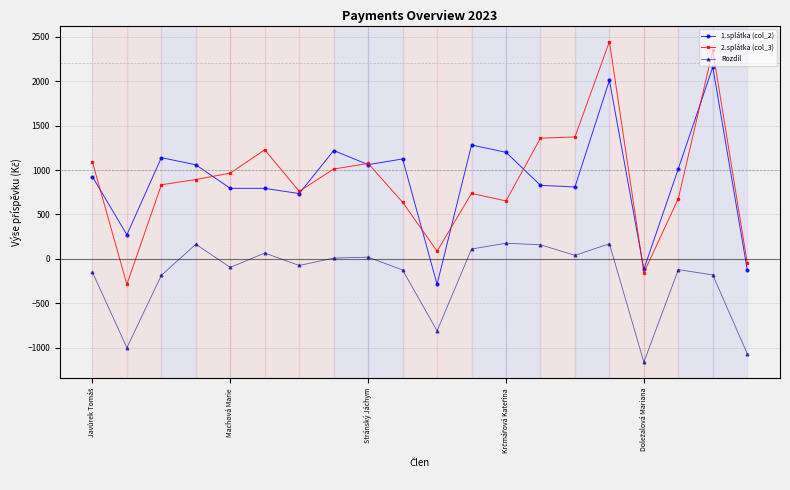

What is the smallest value displayed?

-1164.6